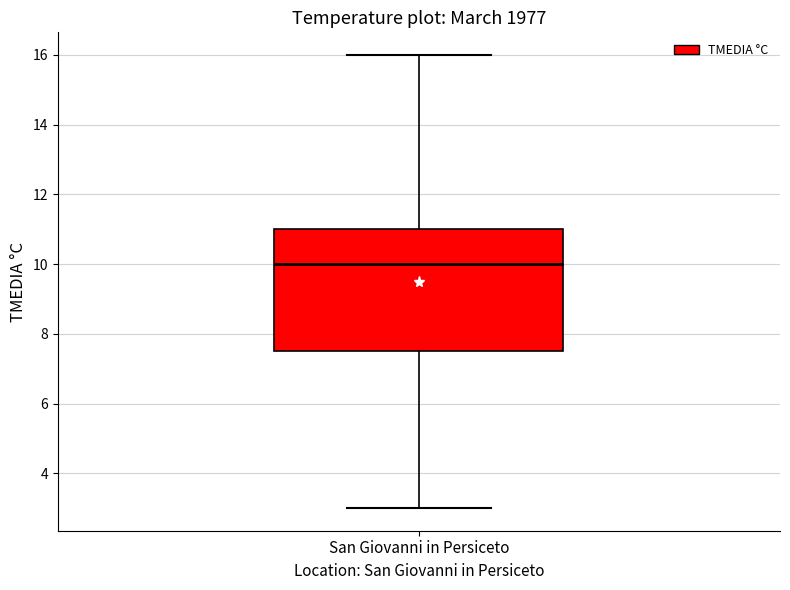

Read this box plot against the y-axis: the position of the median line, the range covered by the box, and the ends of both whiskers. The values are not printed on the chart, so give them approximately, as read against the axis.

median 10.0, box 7.6 to 11.0, whiskers 3.0 to 16.0